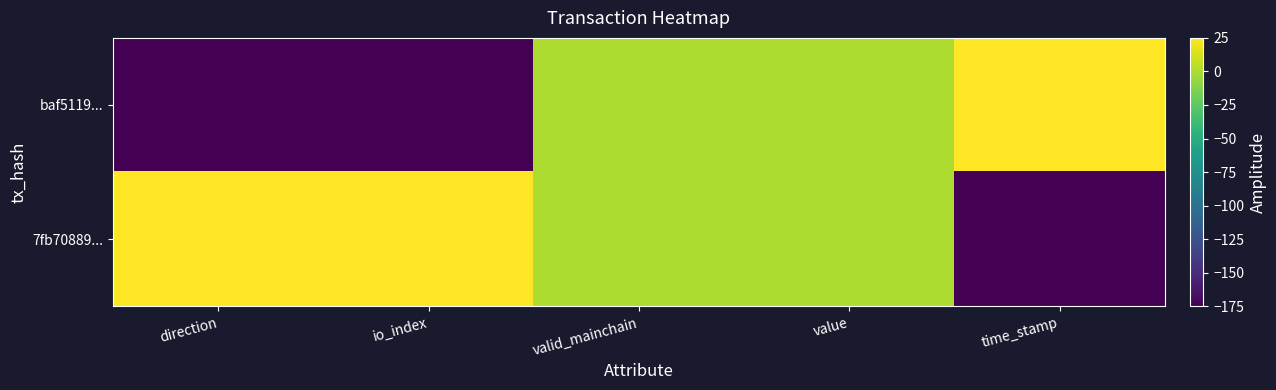

Between value and time_stamp, which is larger?

time_stamp